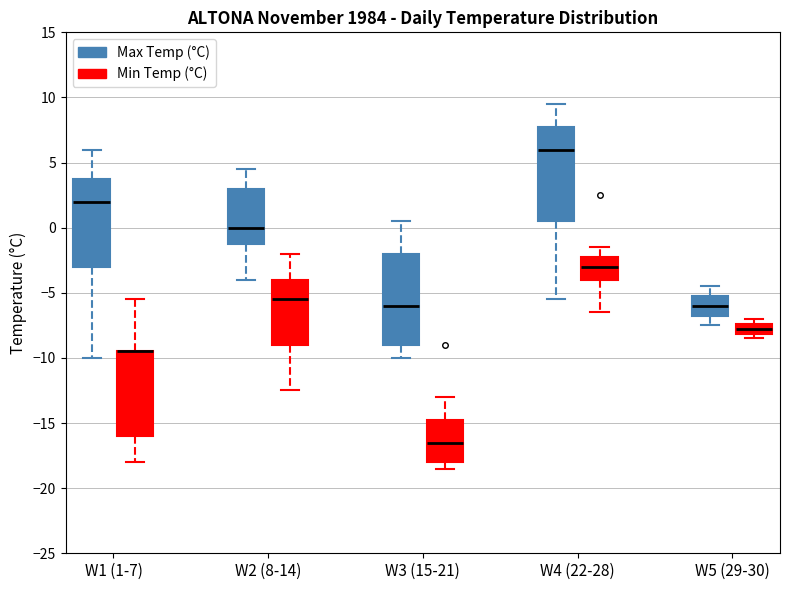

Reading left to right, read every box against the y-axis: the position of its median line, the range the box covers, and the ends of its whiskers. The values are not printed on the chart, so give them approximately, as read against the axis.

W1 (1-7) (Max Temp (°C)): median 2.0, box -3.0 to 4.0, whiskers -10.0 to 6.0
W1 (1-7) (Min Temp (°C)): median -9.5 (drawn on the box's upper edge), box -16.0 to -9.5, whiskers -18.0 to -5.5
W2 (8-14) (Max Temp (°C)): median 0.0, box -1.0 to 3.0, whiskers -4.0 to 4.5
W2 (8-14) (Min Temp (°C)): median -5.5, box -9.0 to -4.0, whiskers -12.5 to -2.0
W3 (15-21) (Max Temp (°C)): median -6.0, box -9.0 to -2.0, whiskers -10.0 to 0.5
W3 (15-21) (Min Temp (°C)): median -16.5, box -18.0 to -14.5, whiskers -18.5 to -13.0
W4 (22-28) (Max Temp (°C)): median 6.0, box 0.5 to 8.0, whiskers -5.5 to 9.5
W4 (22-28) (Min Temp (°C)): median -3.0, box -4.0 to -2.0, whiskers -6.5 to -1.5
W5 (29-30) (Max Temp (°C)): median -6.0, box -6.5 to -5.0, whiskers -7.5 to -4.5
W5 (29-30) (Min Temp (°C)): median -7.5 (inside the box), box -8.0 to -7.5, whiskers -8.5 to -7.0